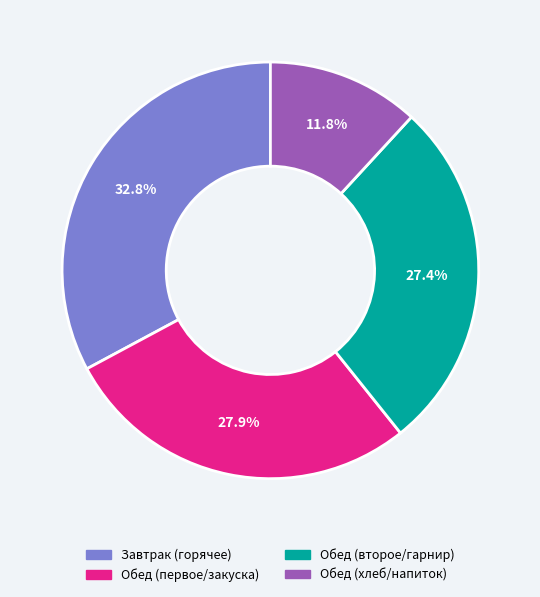

Do Обед (первое/закуска) and Завтрак (горячее) together represent more than half of the pie?

Yes